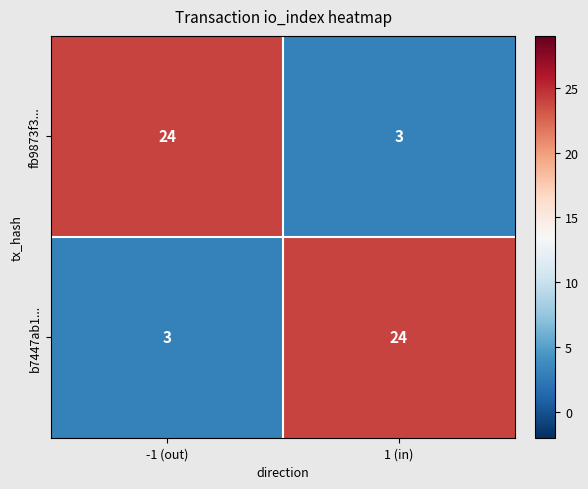

What is the sum of the fb9873f3... values at 1 (in) and -1 (out)?

27